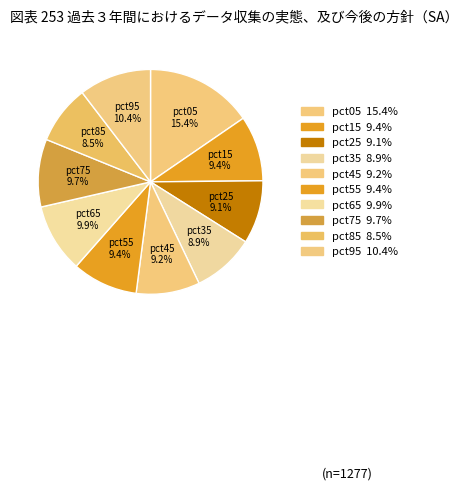

Which slice is the largest?

pct05